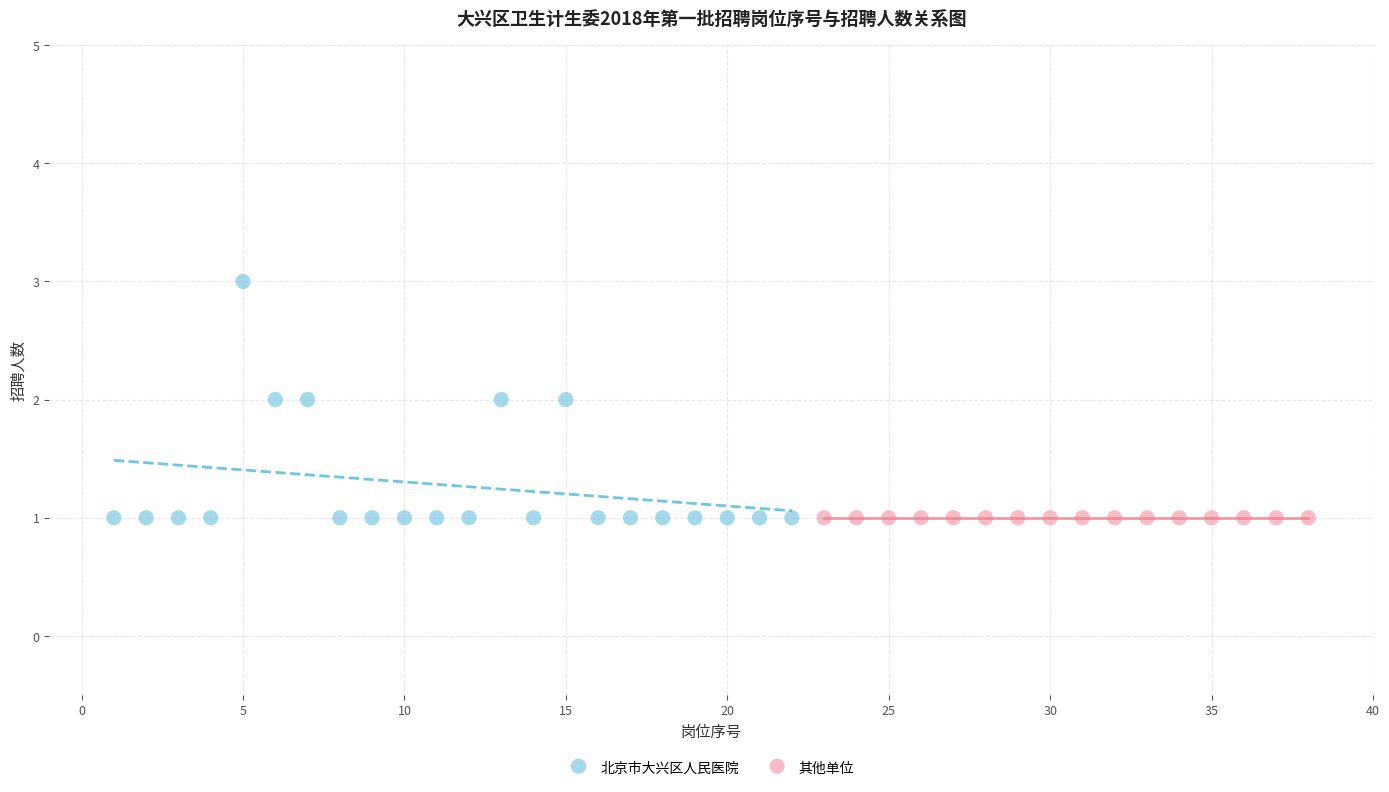

Which series contains the highest Y value?

北京市大兴区人民医院